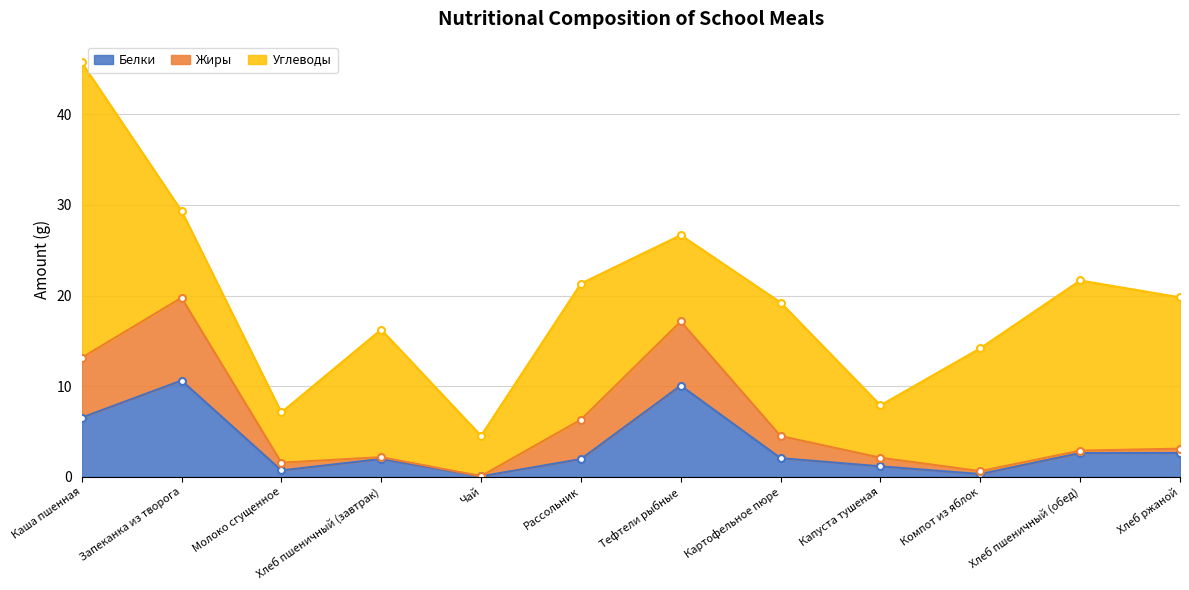

How many values in the Углеводы series exceed 14?

6